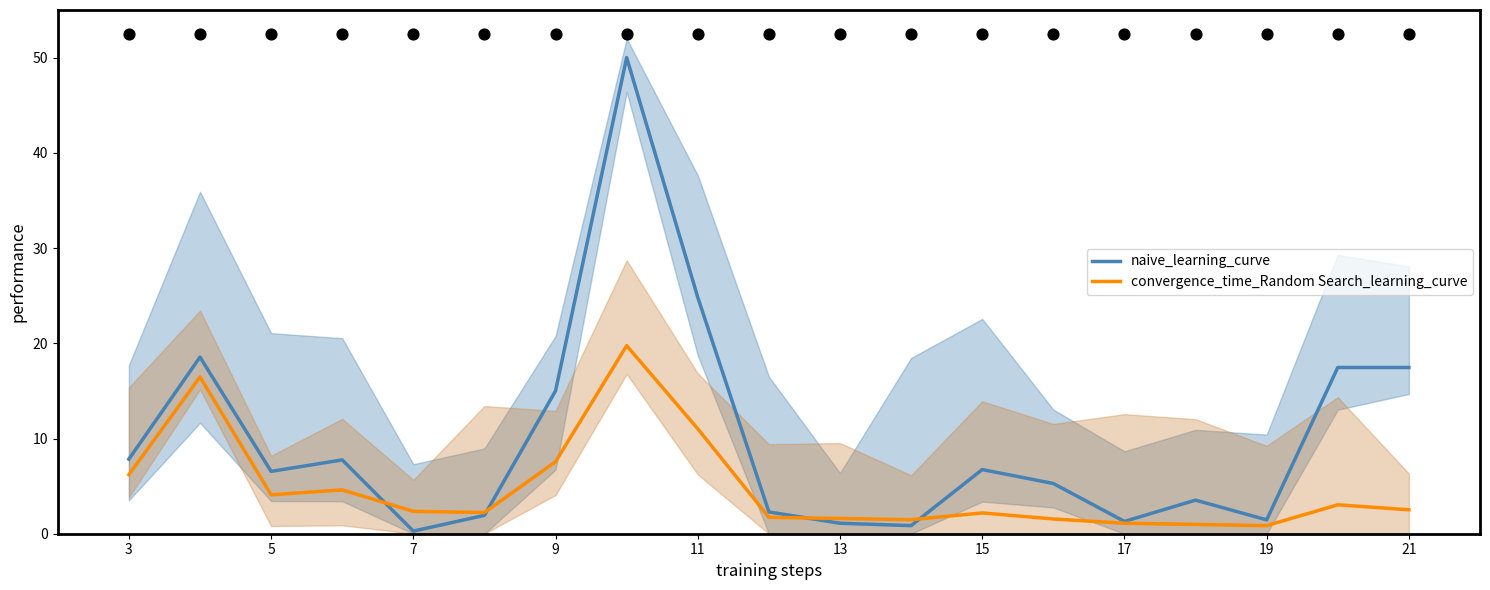

What are all the series names shown in the legend?

naive_learning_curve, convergence_time_Random Search_learning_curve